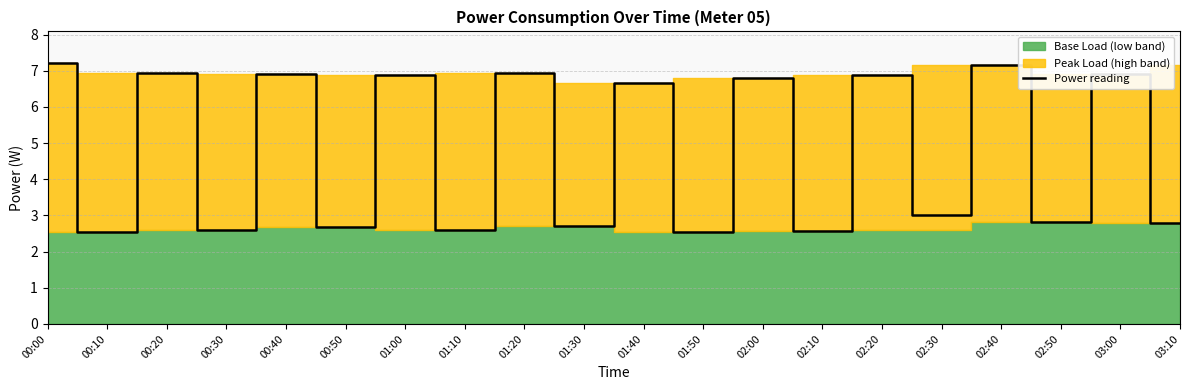

Reading right to left, what are all the values shown in this chart?

03:10=2.8	03:00=6.9	02:50=2.8	02:40=7.2	02:30=3.0	02:20=6.9	02:10=2.6	02:00=6.8	01:50=2.5	01:40=6.7	01:30=2.7	01:20=6.9	01:10=2.6	01:00=6.9	00:50=2.7	00:40=6.9	00:30=2.6	00:20=6.9	00:10=2.5	00:00=7.2